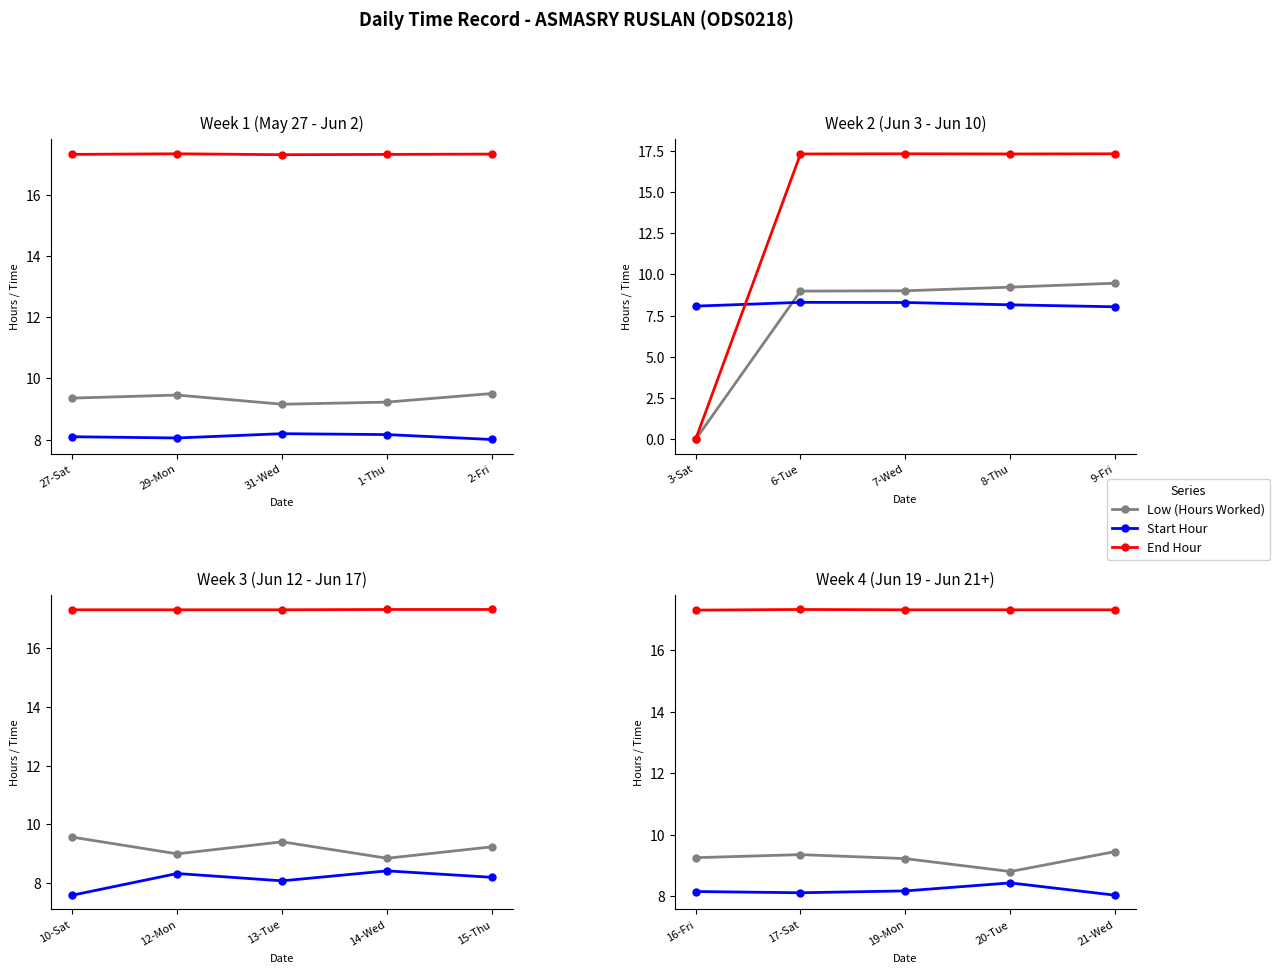

List the labels in order of Start Hour value, largest first.

20-Tue, 19-Mon, 16-Fri, 17-Sat, 21-Wed